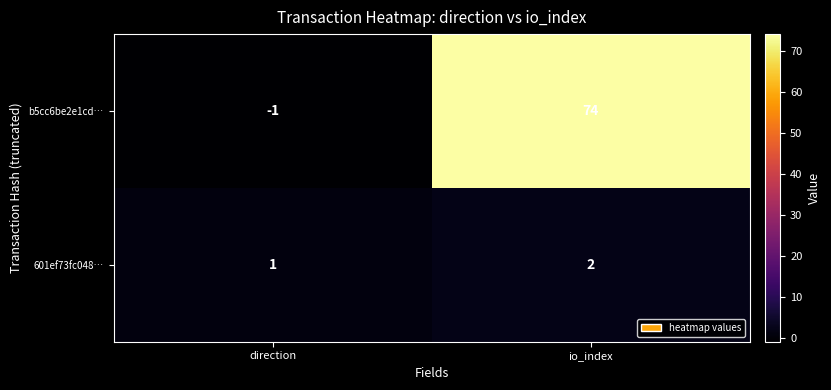

At which label is 601ef73fc048… closest to 1?

direction